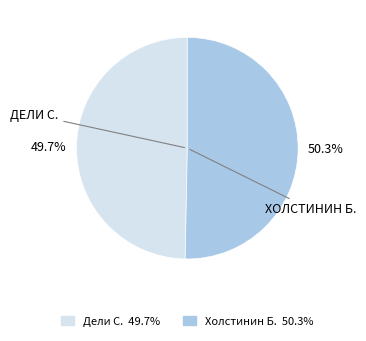

Which has a higher value, Дели С. or Холстинин Б.?

Холстинин Б.